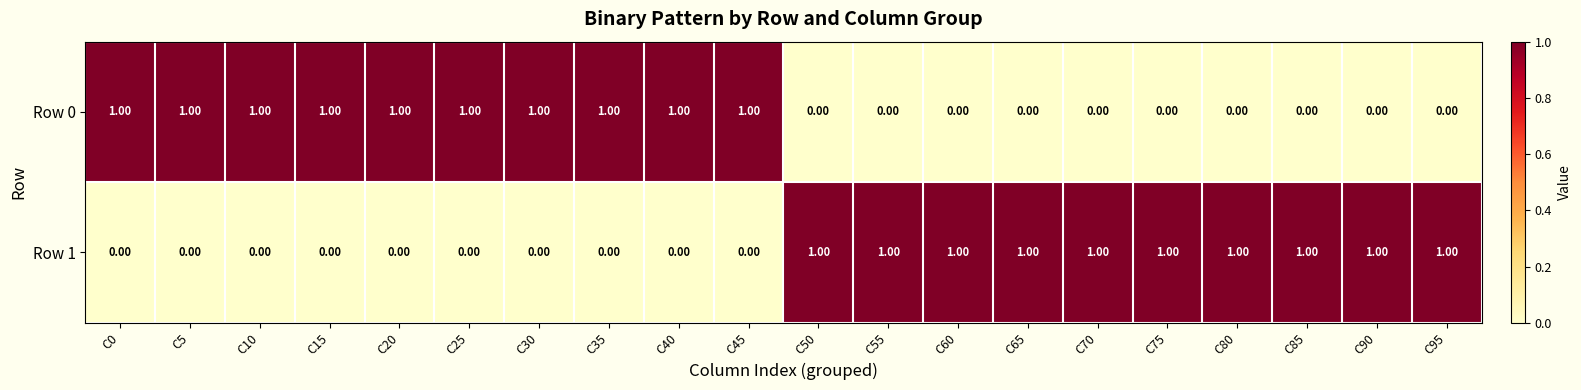

Count the number of data series in this chart.

2